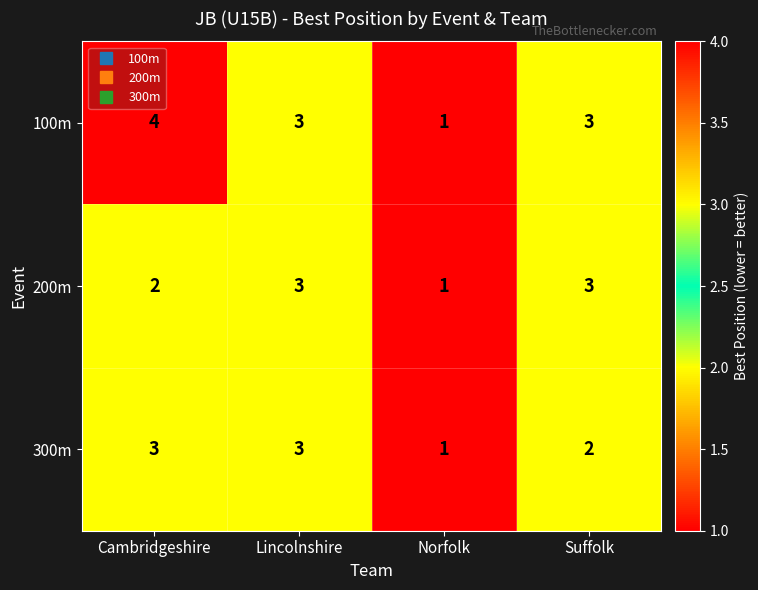

How many distinct data groups are displayed?

3